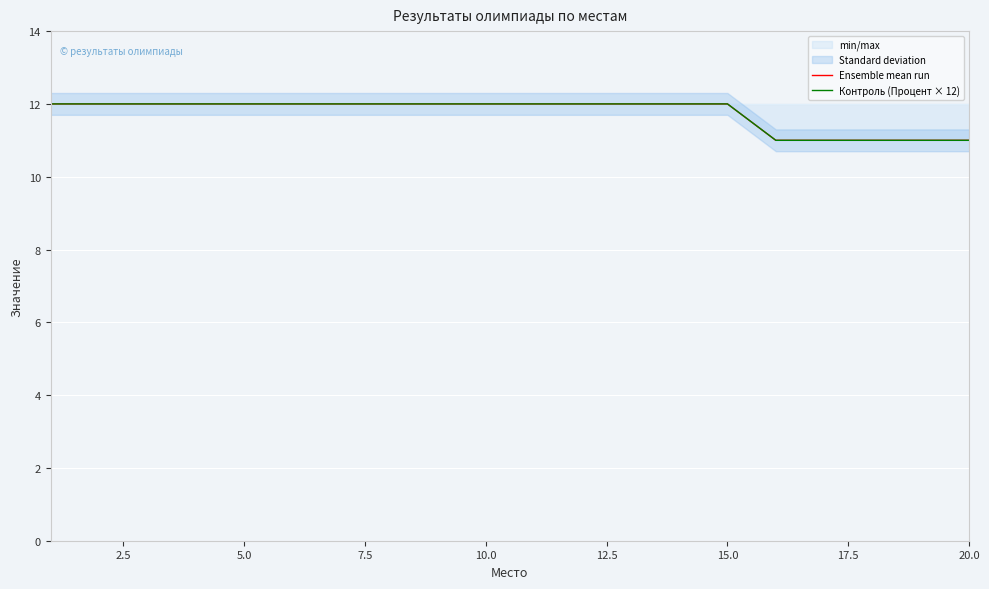

True or false: Ensemble mean run and Контроль (Процент × 12) cross at least once.

False